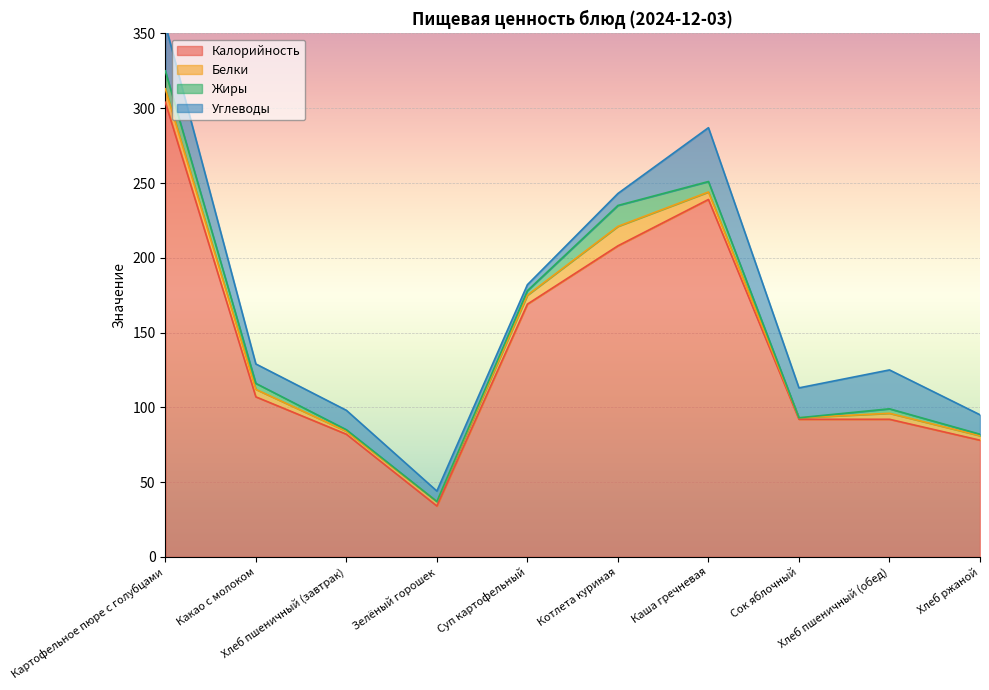

At how many categories does at least one series exceed 138?

4